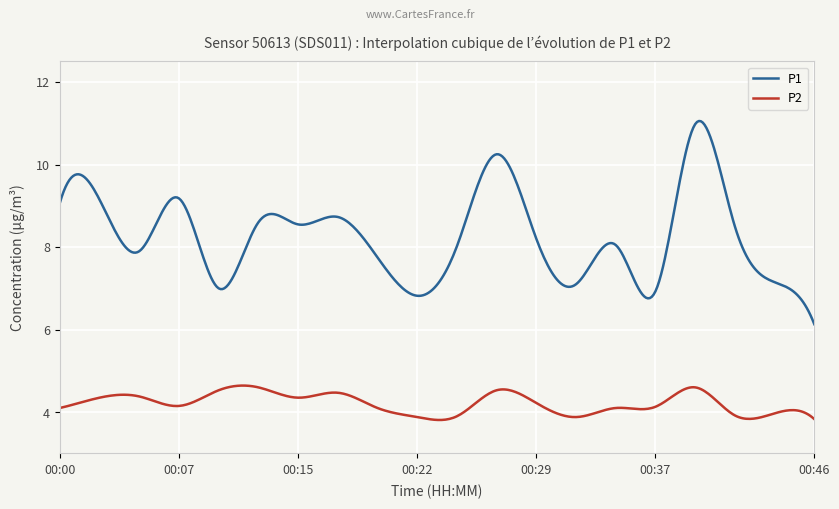

What is the maximum value shown in the chart?

11.1